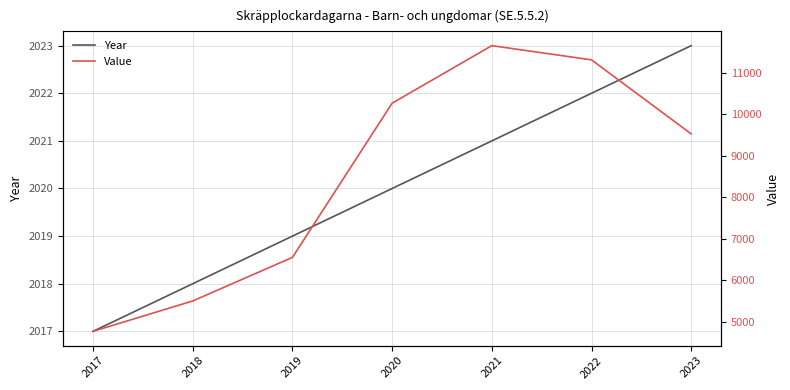

At how many categories does at least one series exceed 2262?

7